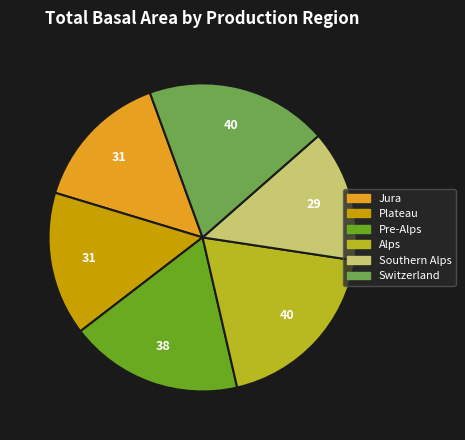

Is it true that Alps is 19% of the pie?

True